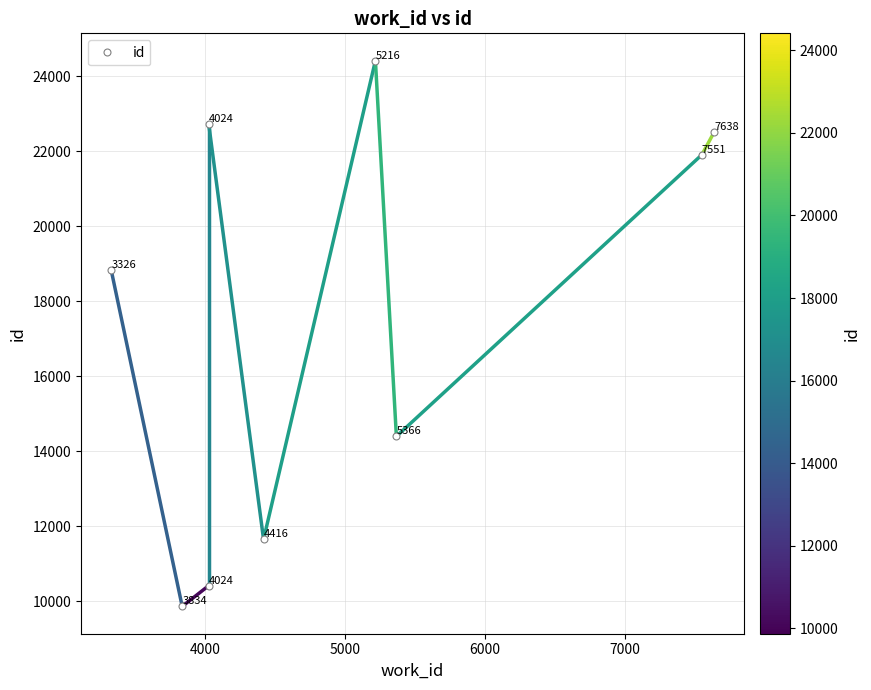

Reading left to right, list all the values displayed in this chart.

18834	9865	10420	22716	11651	24414	14397	21905	22503